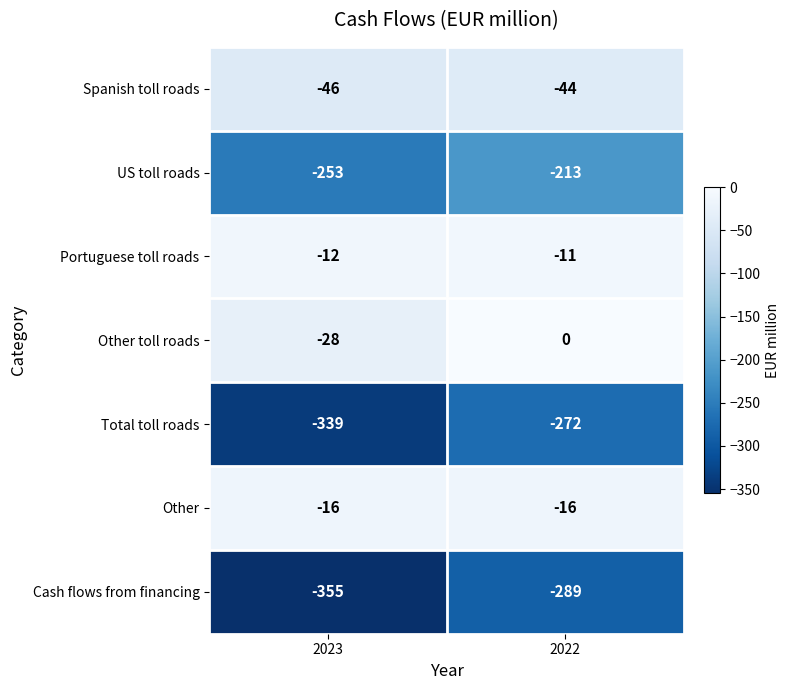

Reading left to right, transcribe all the data shown in this chart.

Spanish toll roads: 2023=-46	2022=-44
US toll roads: 2023=-253	2022=-213
Portuguese toll roads: 2023=-12	2022=-11
Other toll roads: 2023=-28	2022=0
Total toll roads: 2023=-339	2022=-272
Other: 2023=-16	2022=-16
Cash flows from financing: 2023=-355	2022=-289